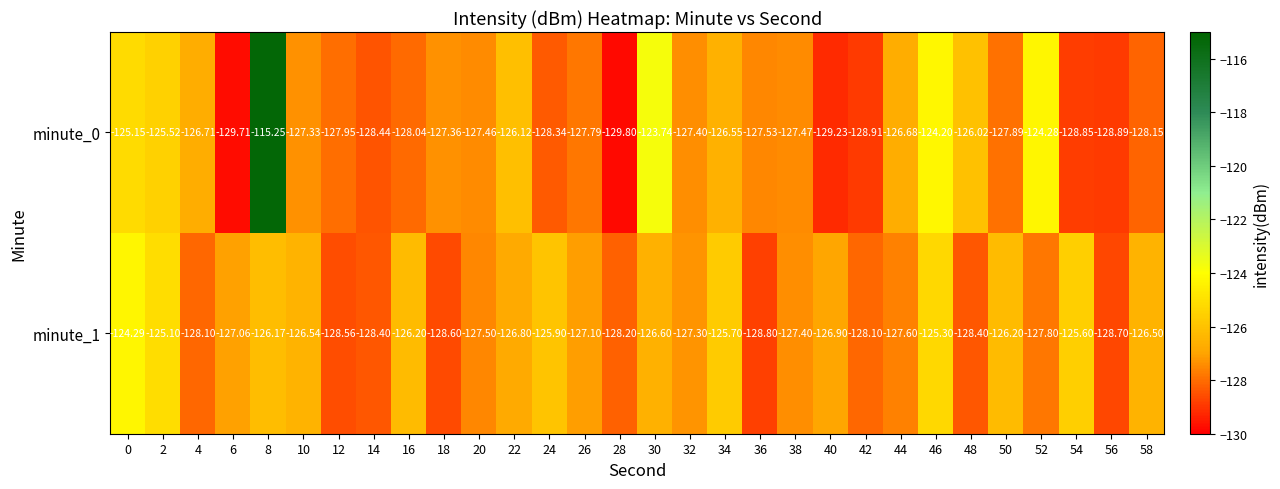

Count the number of data series in this chart.

2